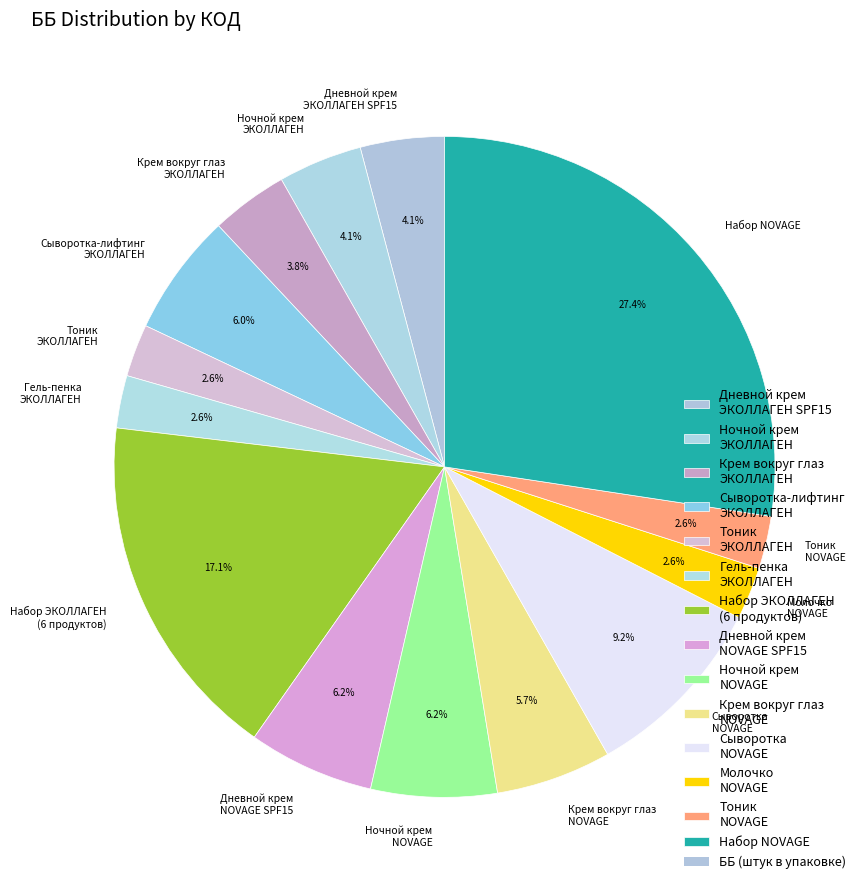

How much of the chart is everything except Крем вокруг глаз NOVAGE?

94.3%